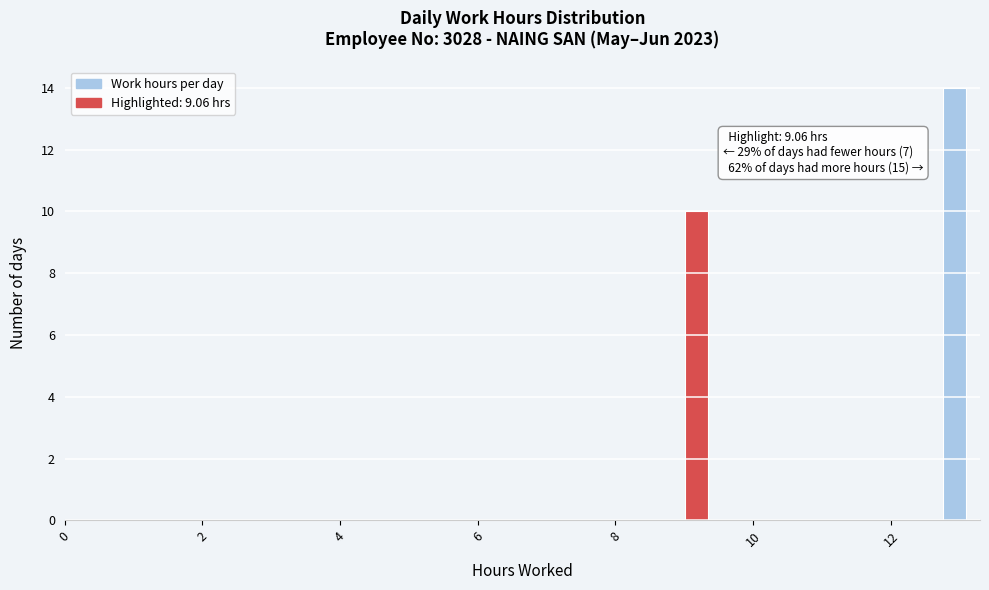

Read against the x-axis, roughly where is the centre of the tallest bar?

13.0